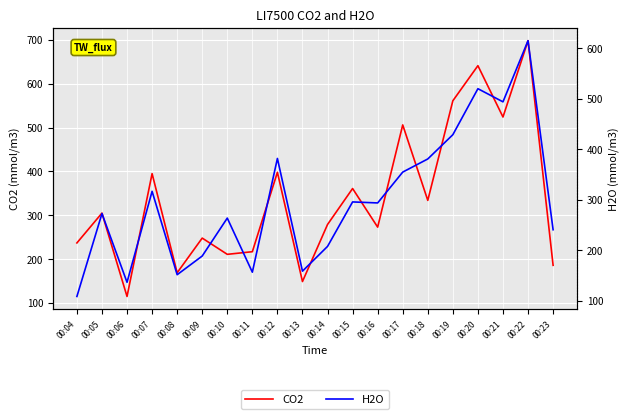

Is the value of H2O at 00:16 greater than the value of CO2 at 00:20?

No